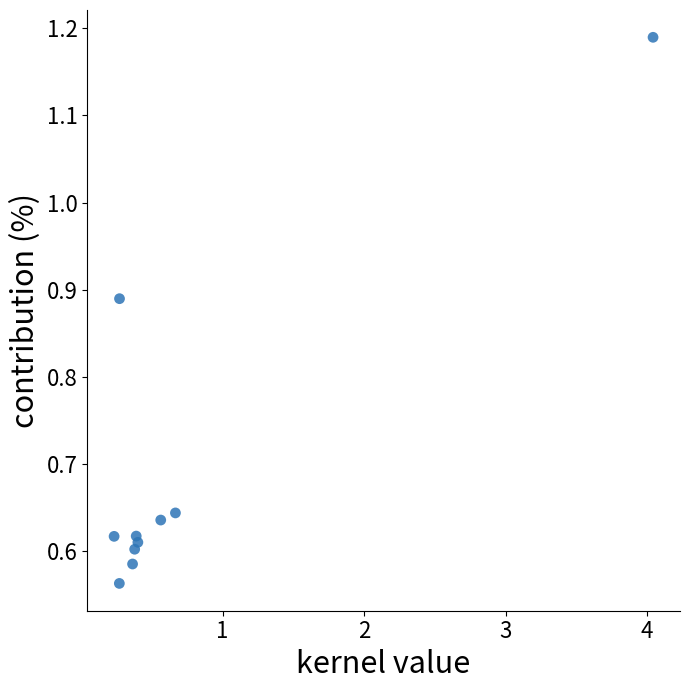

What is the range of X values (max minus min)?

3.8